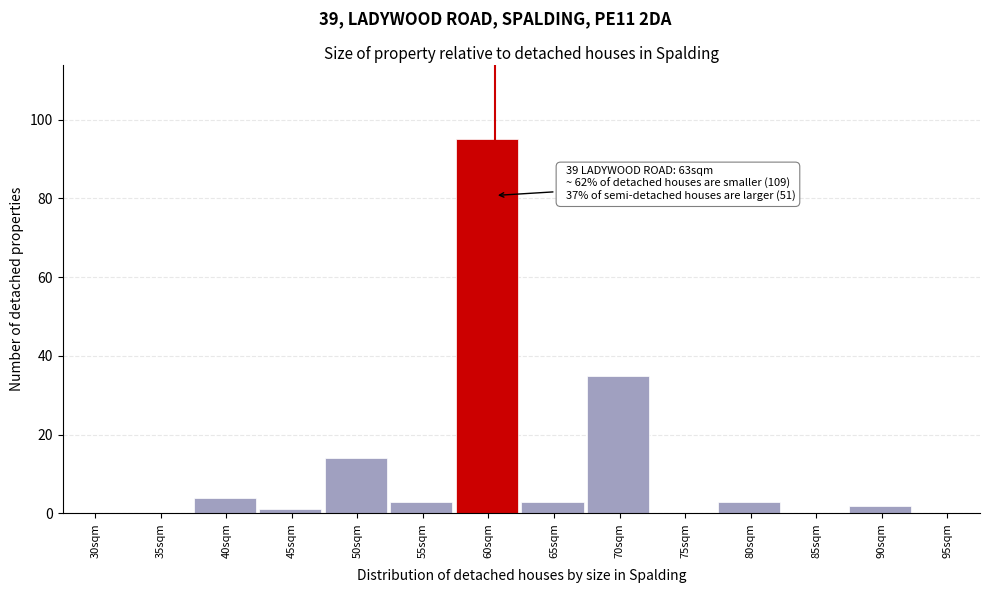

Reading right to left, transcribe all the data shown in this chart.

95sqm=0	90sqm=2	85sqm=0	80sqm=3	75sqm=0	70sqm=35	65sqm=3	60sqm=95	55sqm=3	50sqm=14	45sqm=1	40sqm=4	35sqm=0	30sqm=0